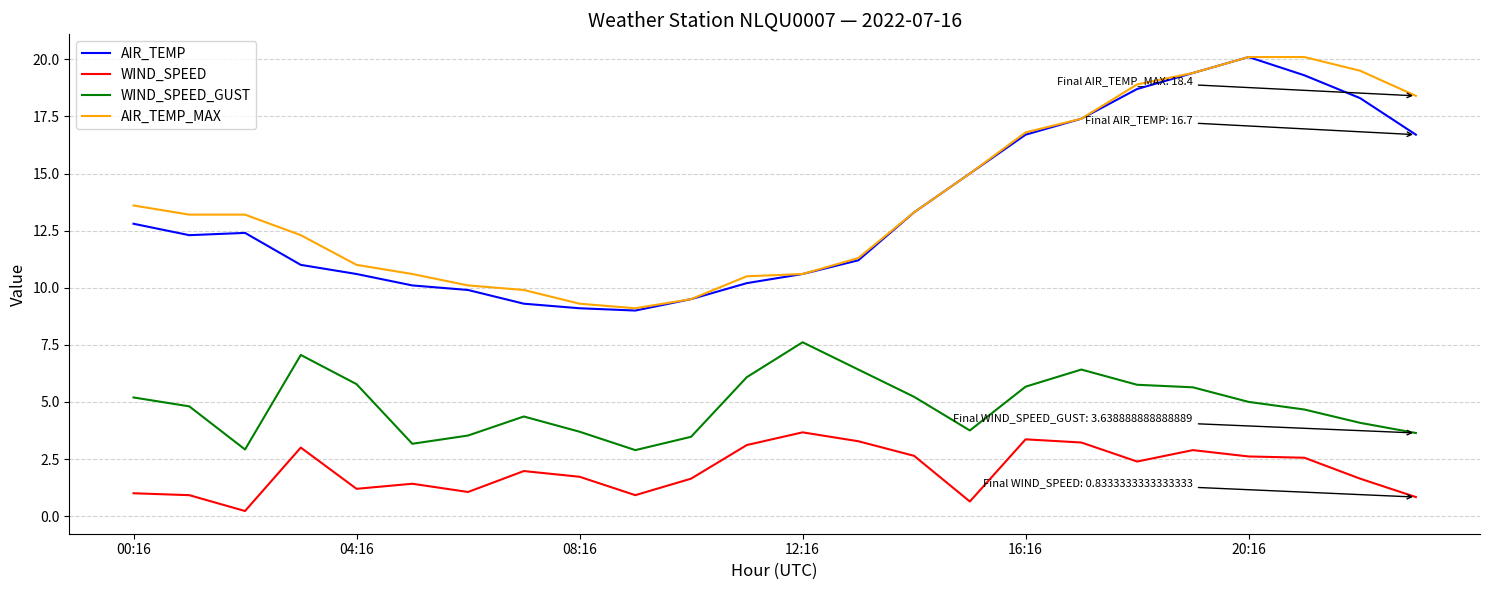

Which series has the largest range (max minus min)?

AIR_TEMP